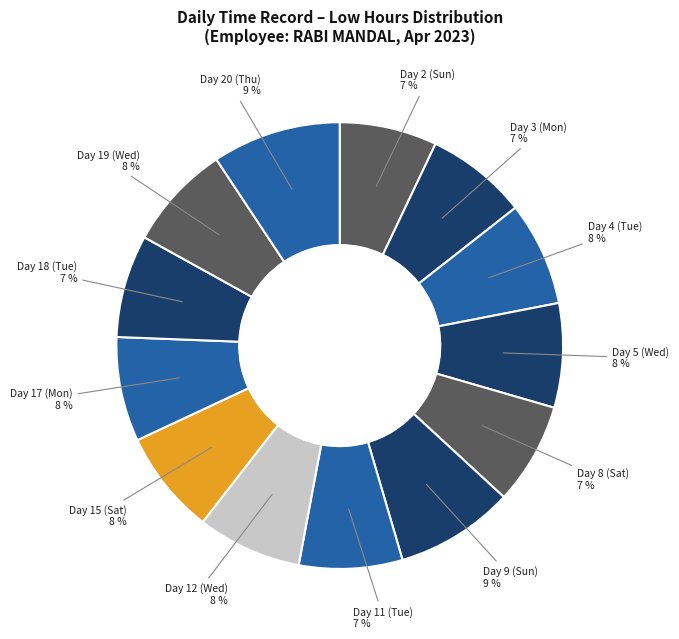

True or false: Day 20 (Thu) accounts for 9% of the total.

True